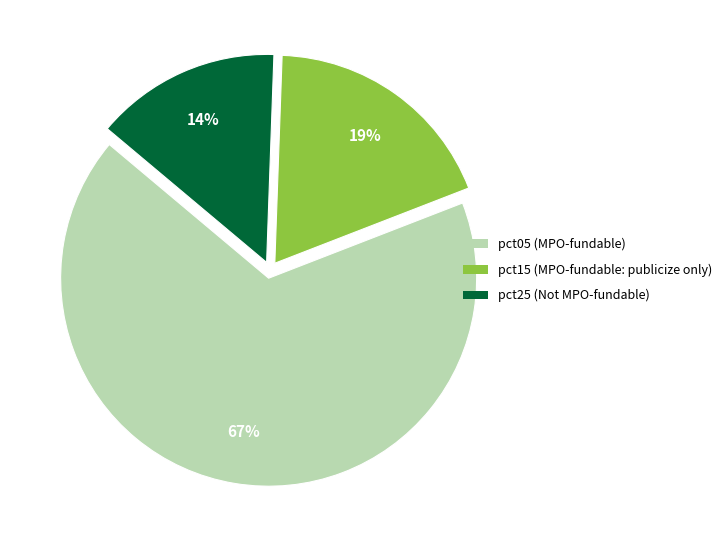

To the nearest percent, what is the average slice percentage?

33%